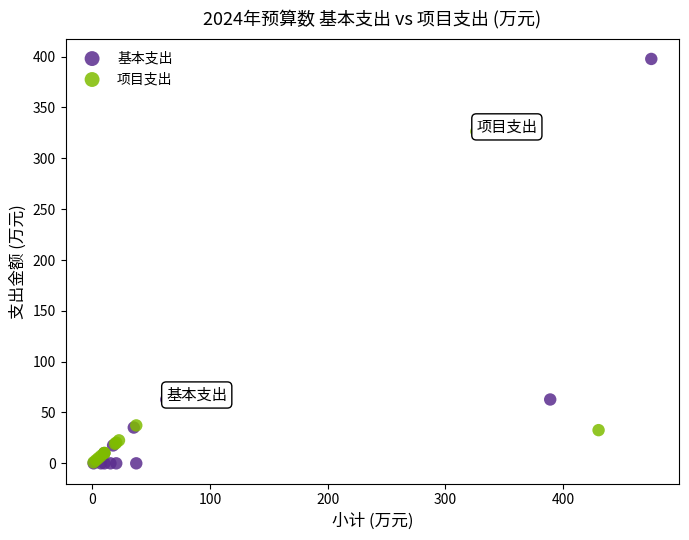

Which series has the largest Y range (max minus min)?

基本支出